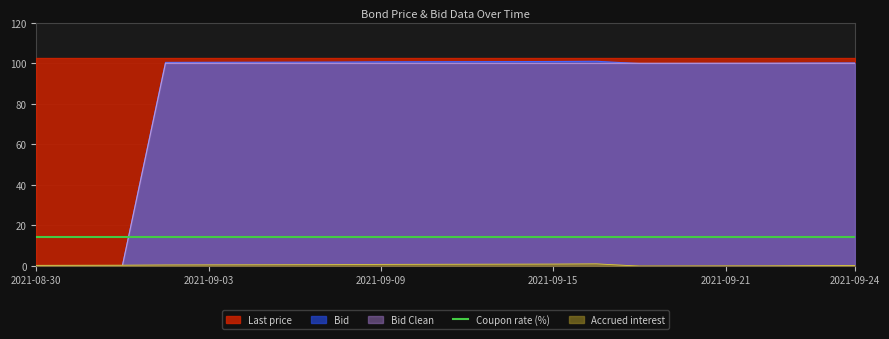

Is the value of Accrued interest at 2021-09-21 greater than the value of Bid at 2021-09-02?

No